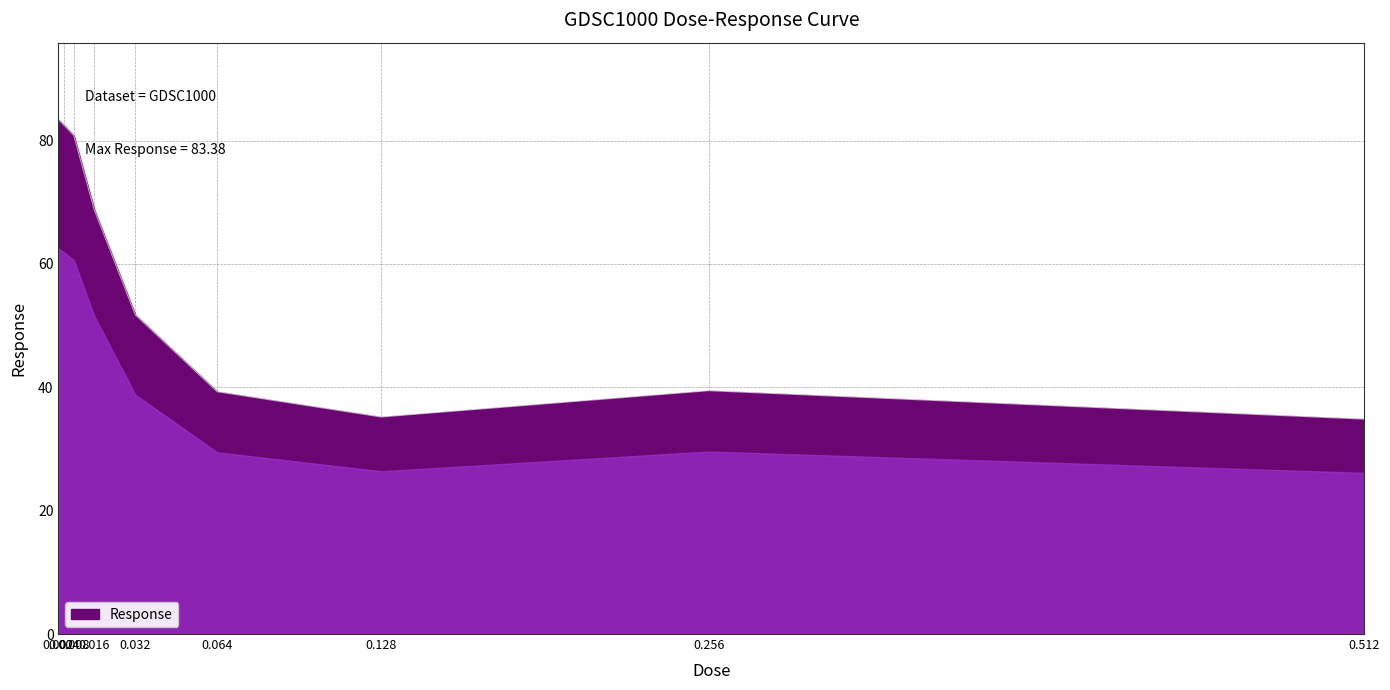

Is it true that the value at 0.064 is 39.3?

True